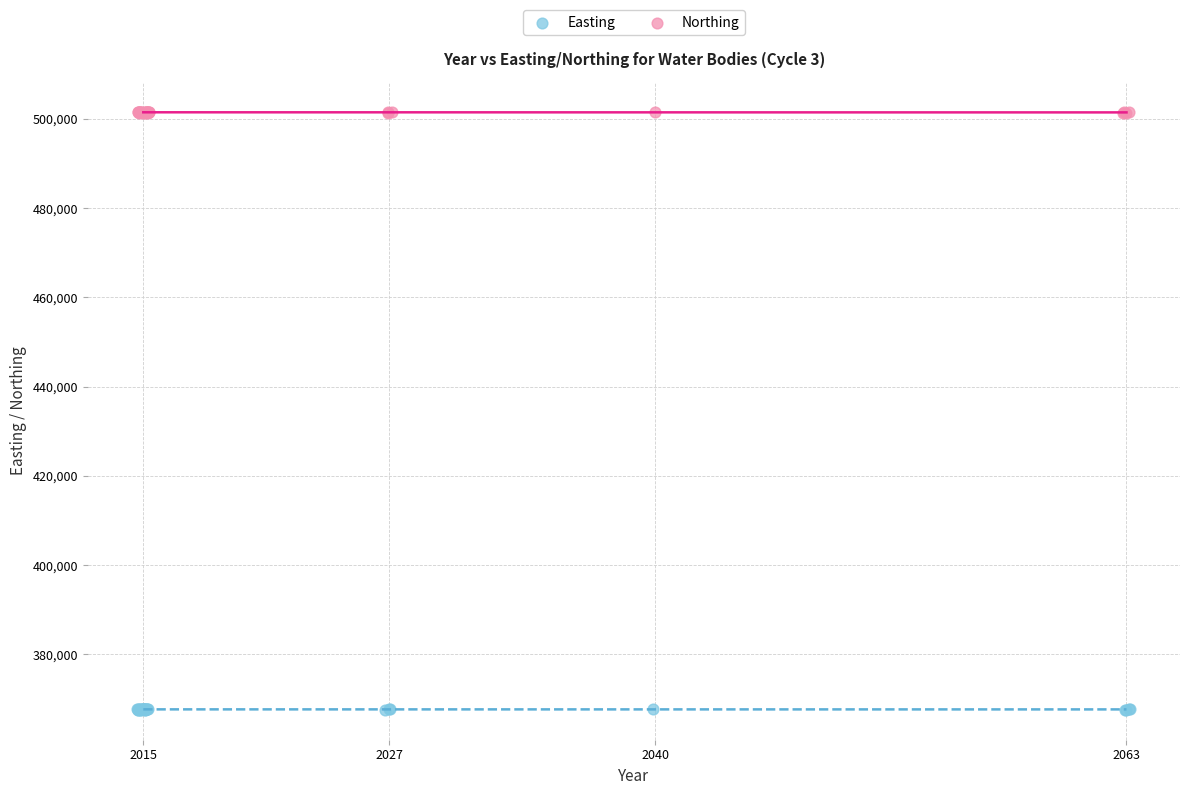

Which series contains the lowest Y value?

Easting